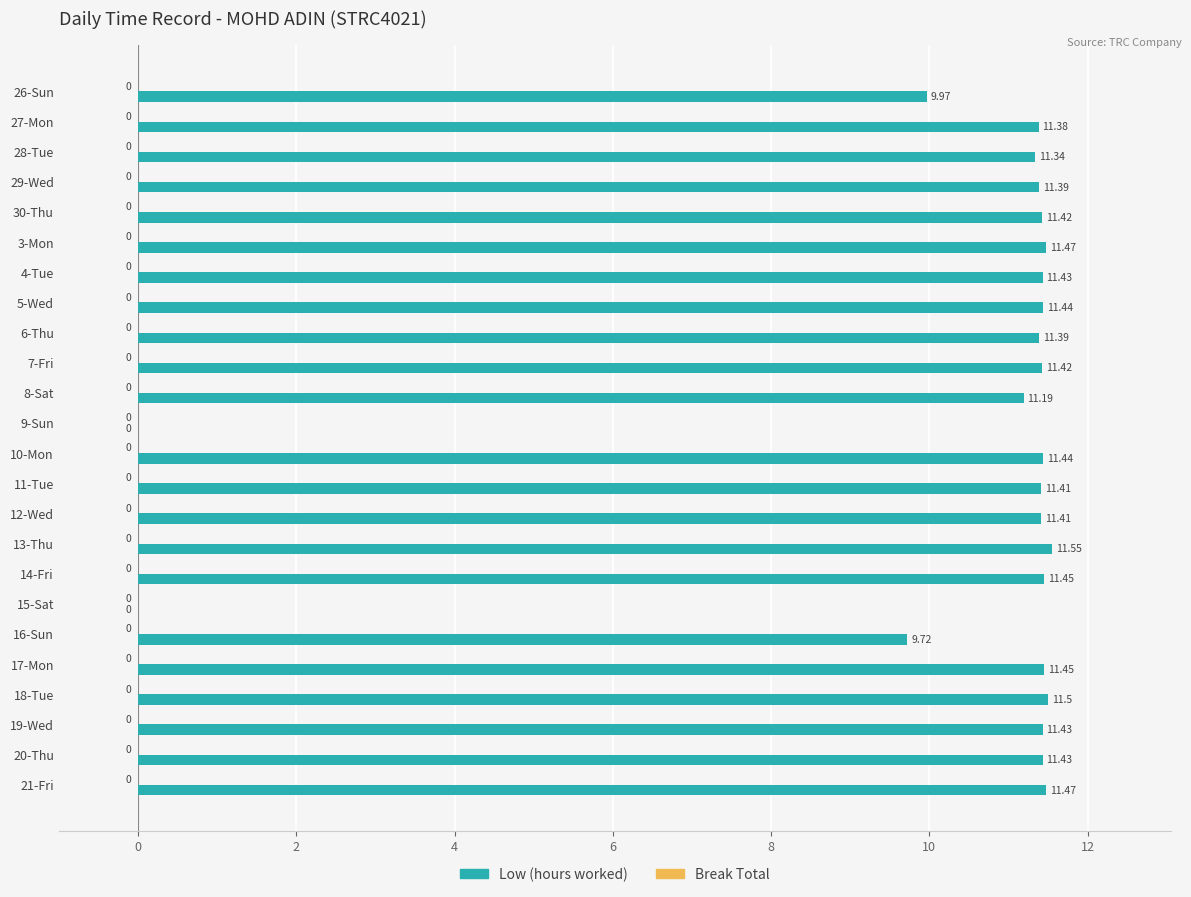

Between 18-Tue and 21-Fri, which is larger?

18-Tue